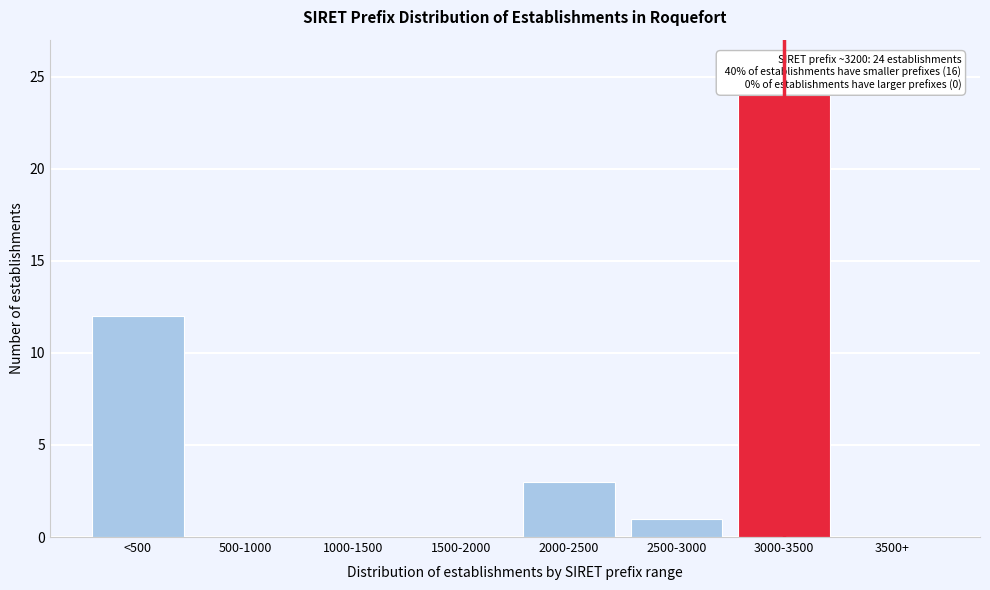

Reading right to left, what are all the values shown in this chart?

3500+=0	3000-3500=24	2500-3000=1	2000-2500=3	1500-2000=0	1000-1500=0	500-1000=0	<500=12